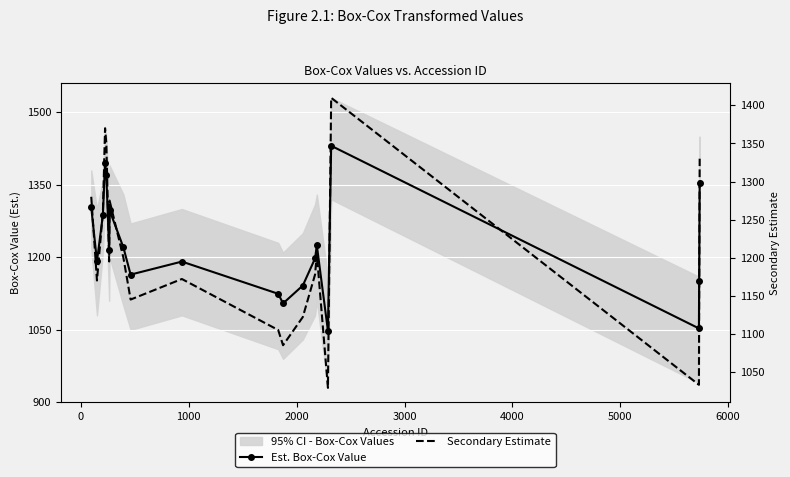

What is the difference between the highest and lowest values at 5000?

22.2